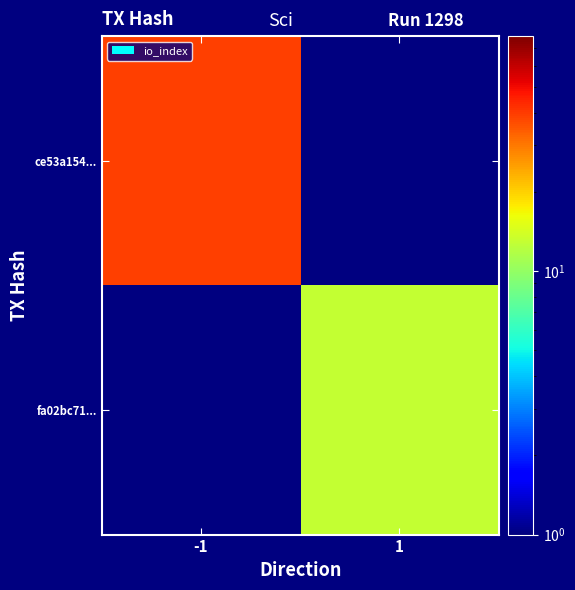

What is the maximum value shown in the chart?

39.0